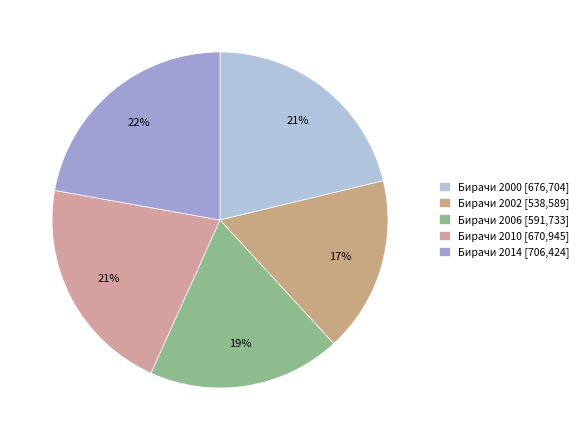

Count the number of slices in the pie.

5